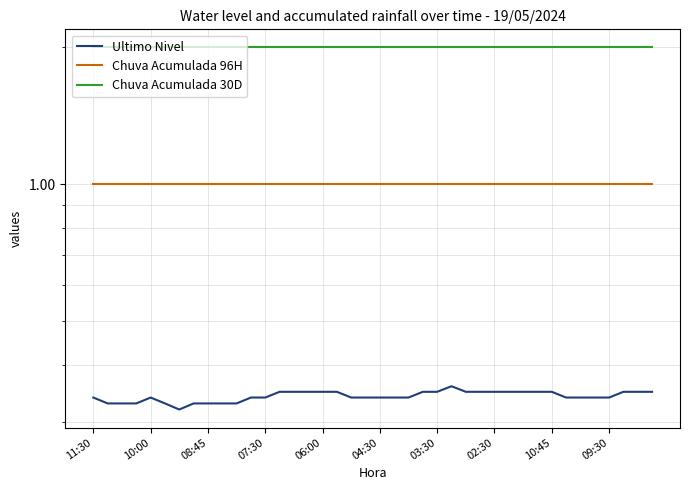

True or false: Chuva Acumulada 96H has more than 2 interior local peaks.

False